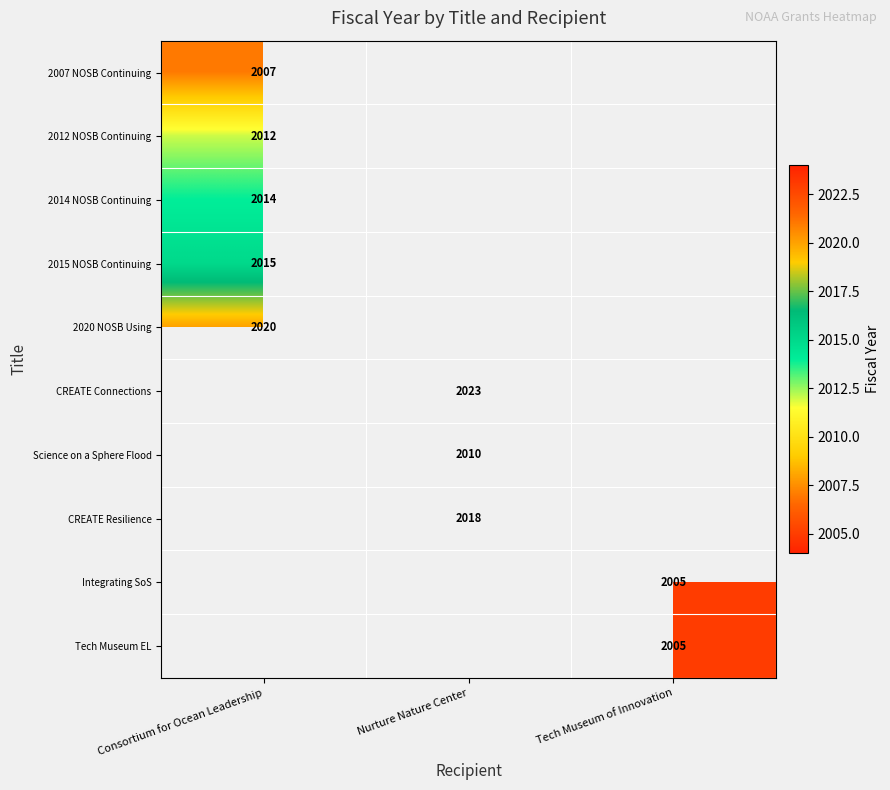

What is the maximum value shown in the chart?

2023